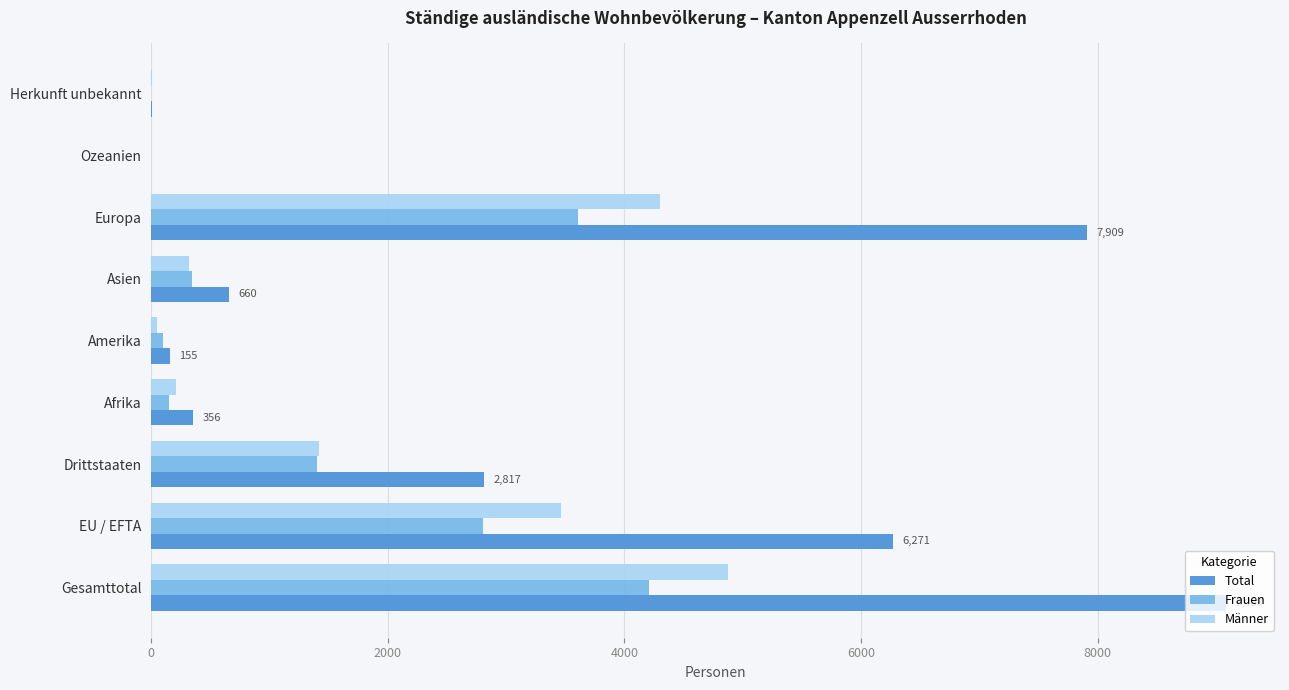

True or false: Frauen has a value of 343 at Asien.

True